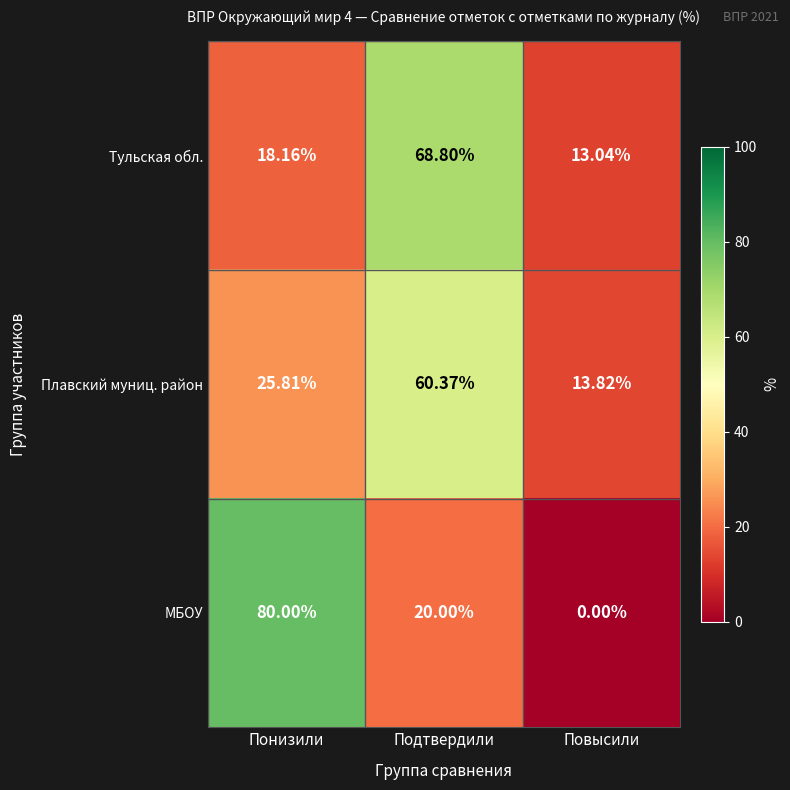

Which category has the lowest value across all series?

Повысили